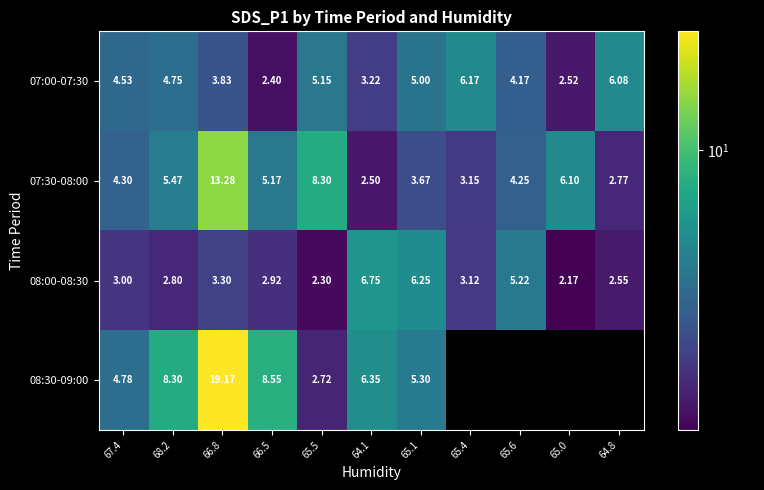

Is it true that 08:00-08:30 equals 3.3 at 66.8?

True